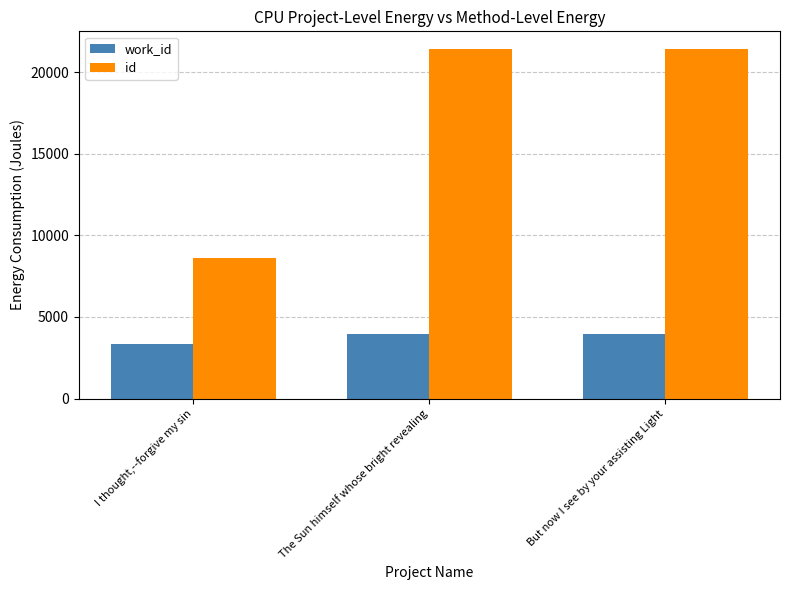

List the series in order of their overall mean, highest first.

id, work_id